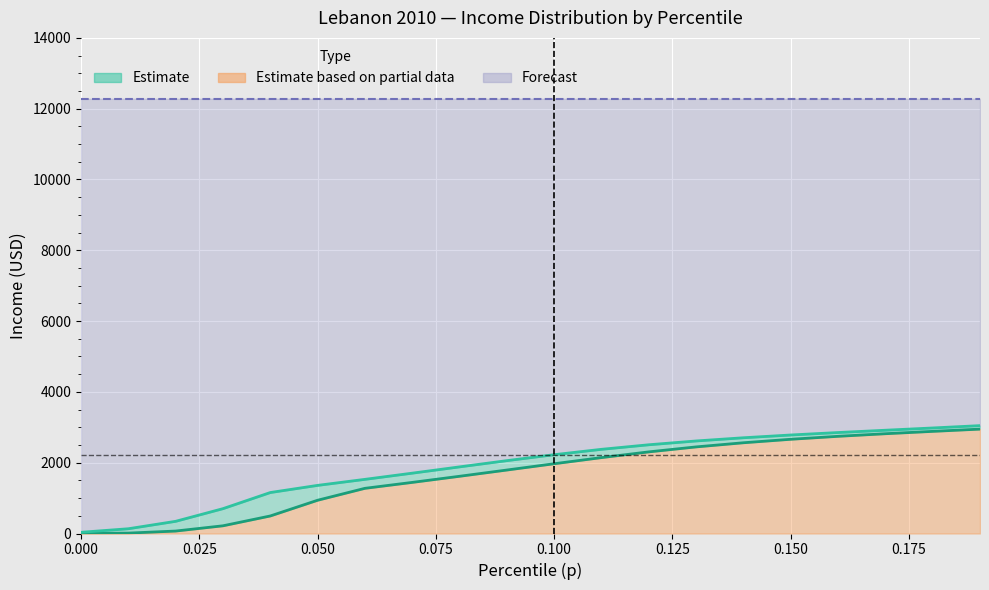

At which category is the sum across all series the highest?

0.19